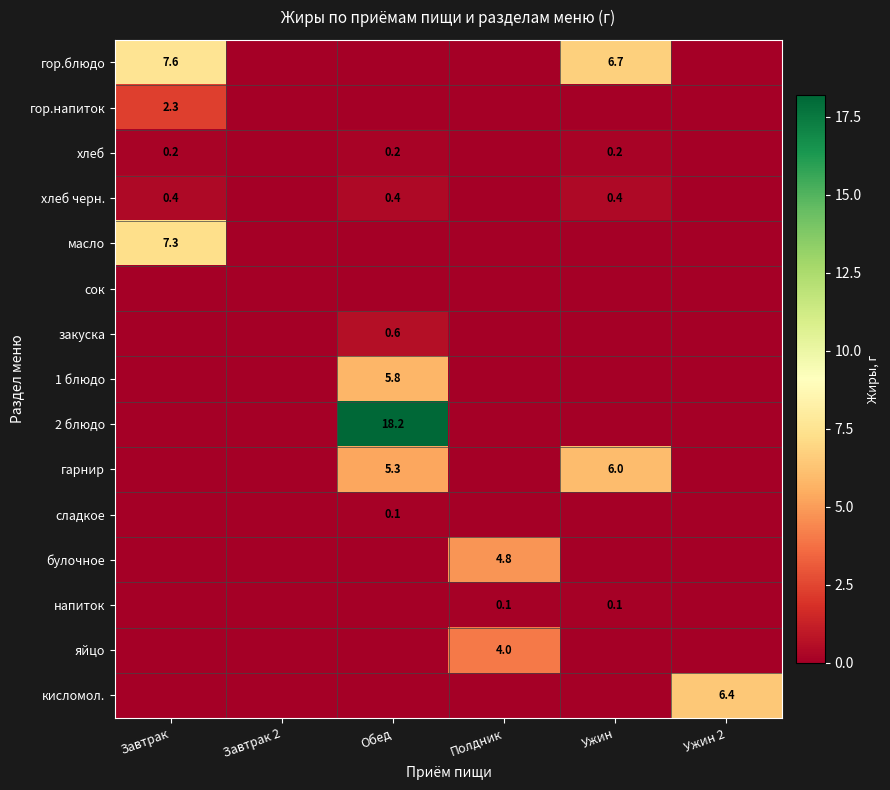

The кисломол. series shows 9.5 at Ужин 2. True or false?

False